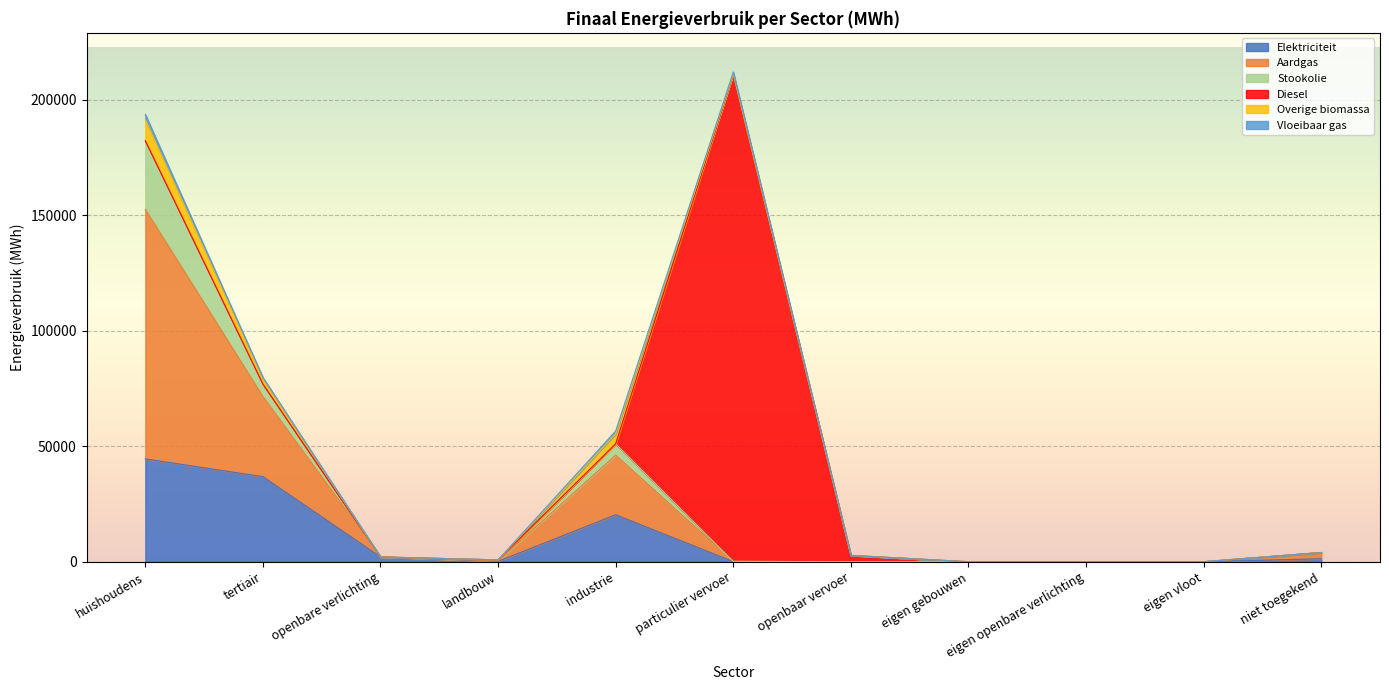

What is the difference between the maximum and minimum values in the Vloeibaar gas series?

2241.8